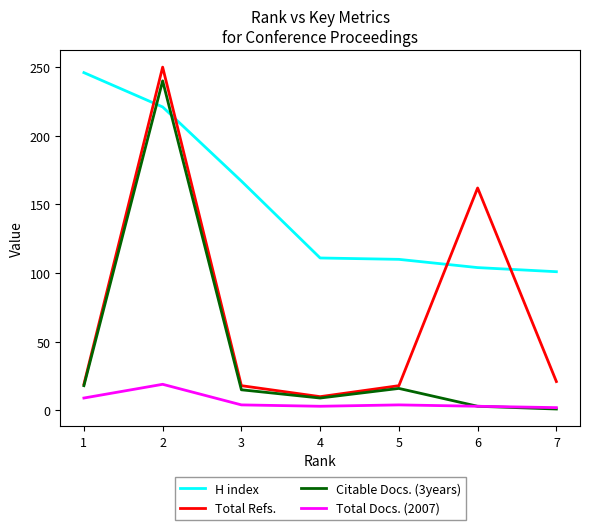

Rank the series by their average value, from highest to lowest.

H index, Total Refs., Citable Docs. (3years), Total Docs. (2007)